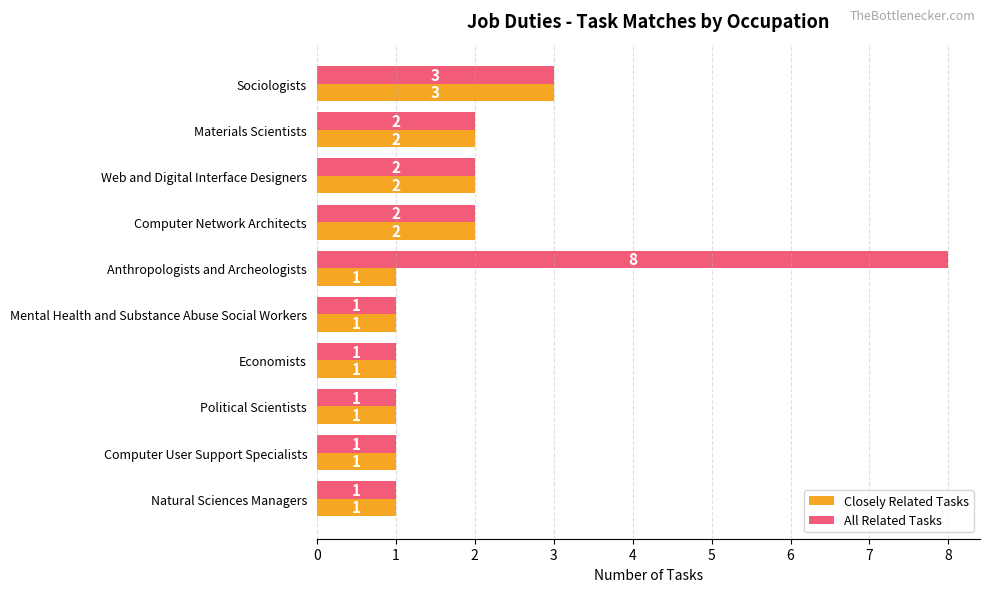

Count the number of data series in this chart.

2